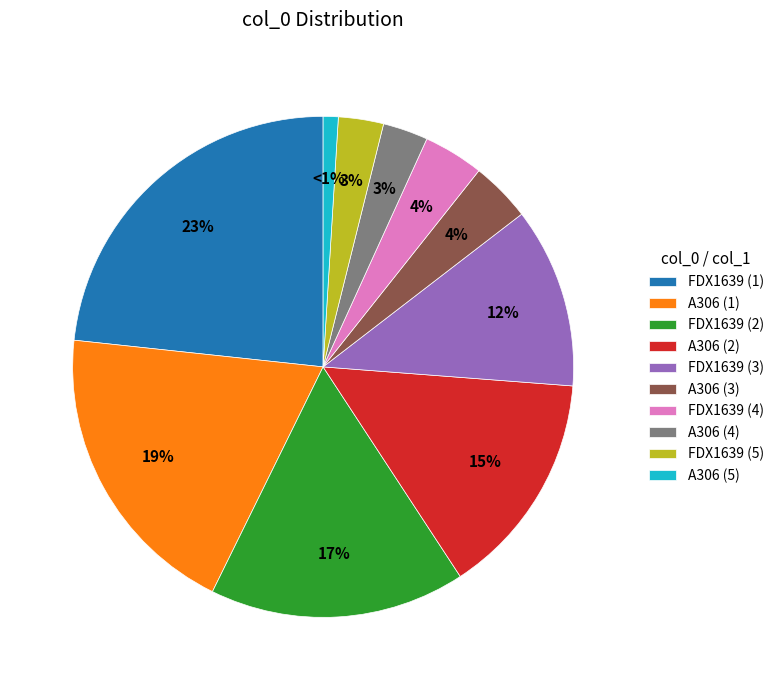

Does any single category account for the majority?

No